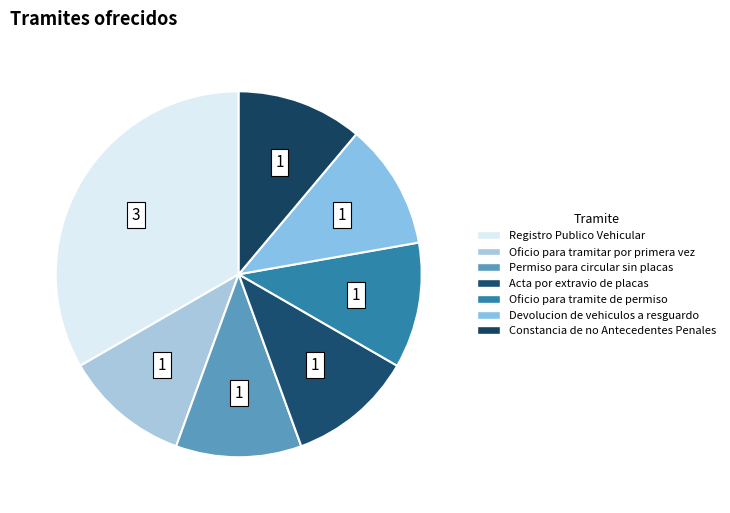

Is there any slice that represents more than half of the pie?

No